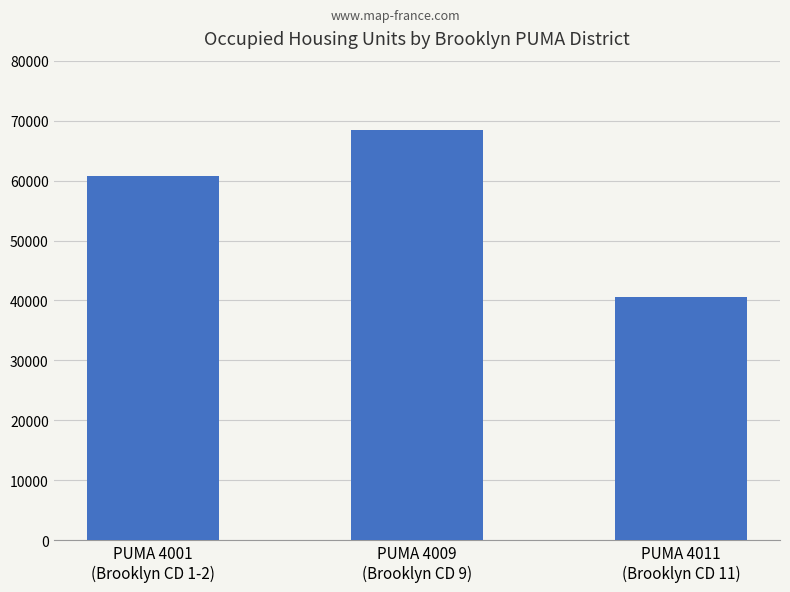

What is the greatest value displayed?

68429